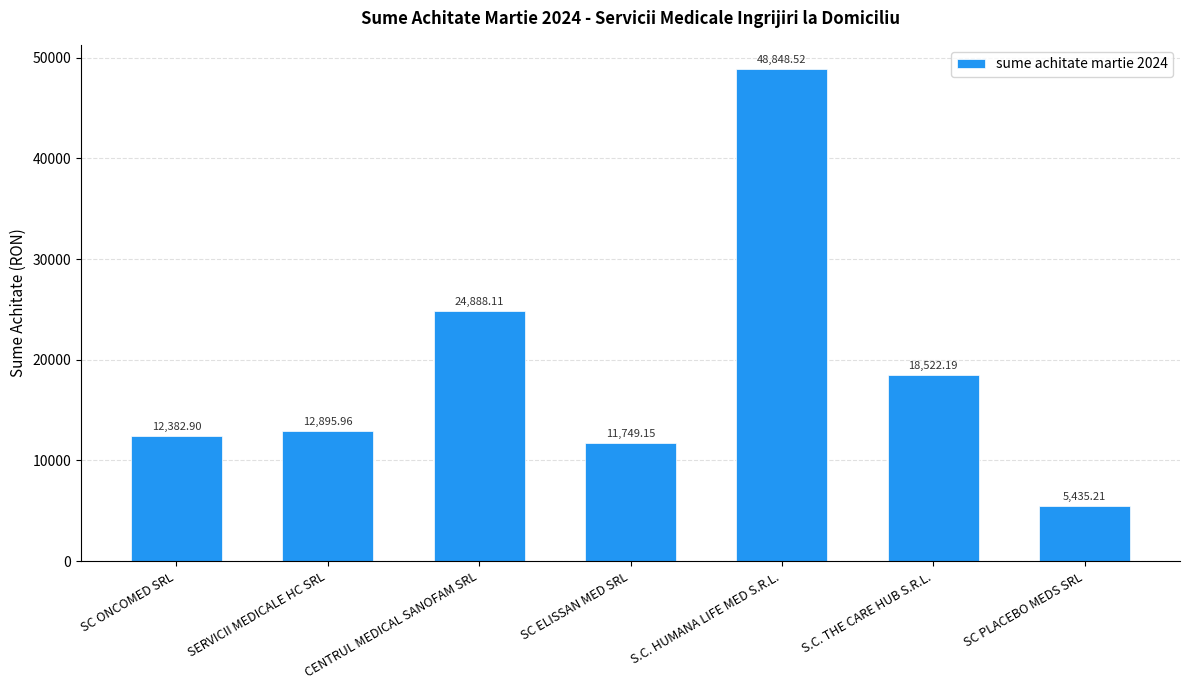

True or false: the data shows 11749.1 at SC ELISSAN MED SRL.

True